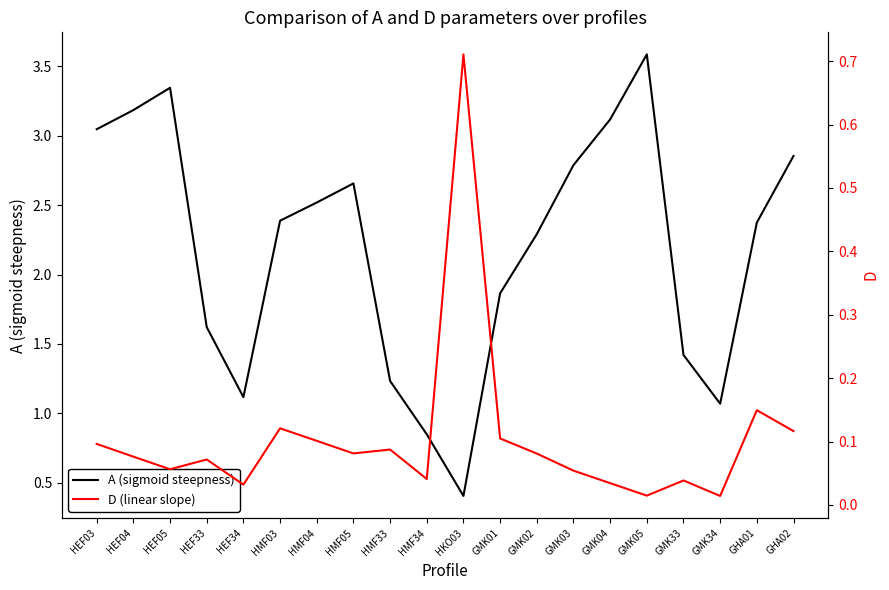

What is the difference between the second highest and second lowest values in the A series?

2.5